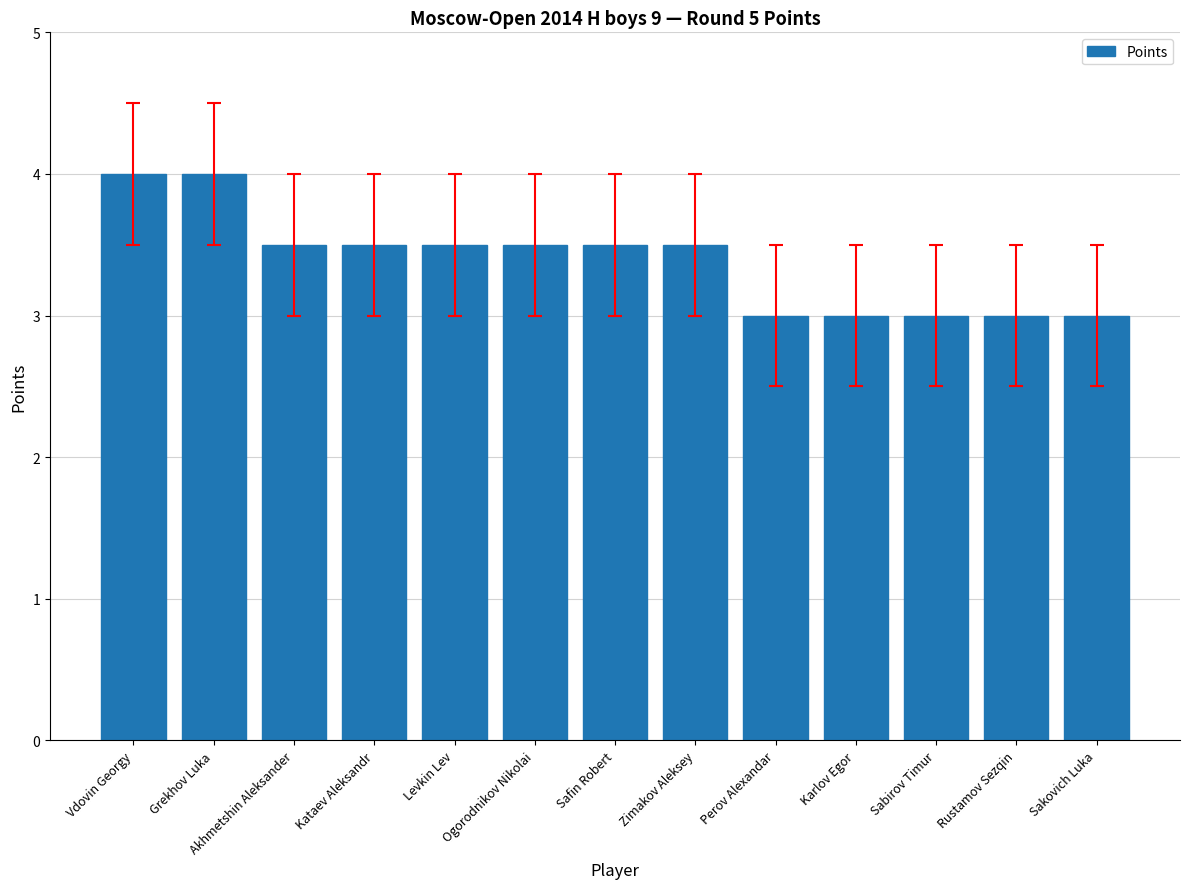

Is it true that the value at Safin Robert is 6.0?

False